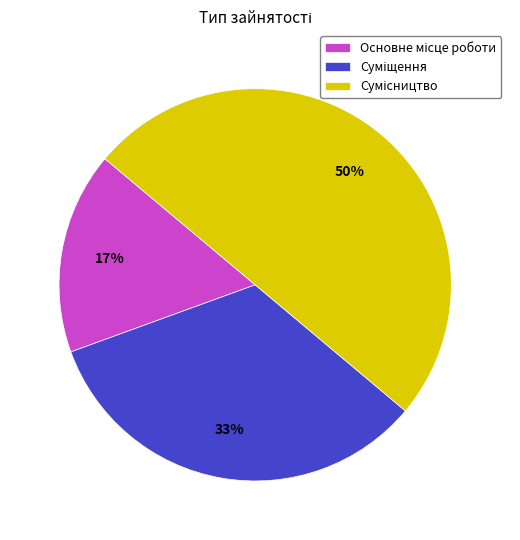

To the nearest percent, what is the average slice percentage?

33%